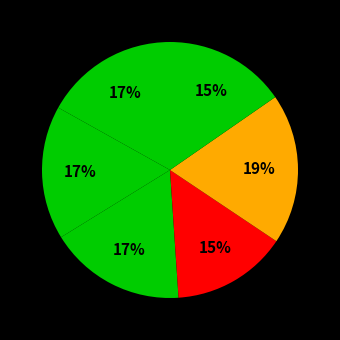

How many slices are in this pie chart?

6